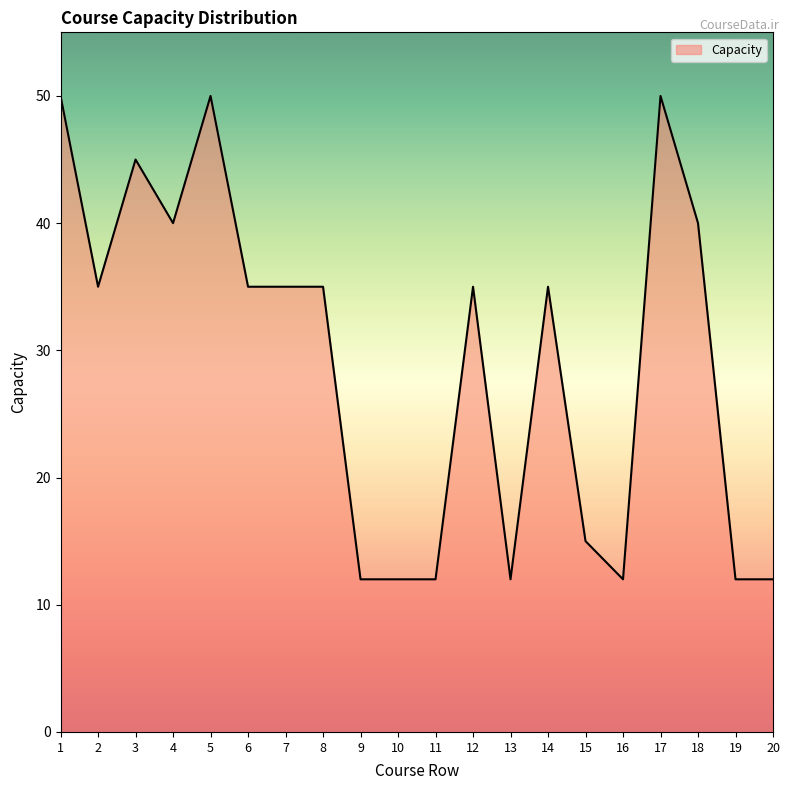

The value at 6 is 49. True or false?

False